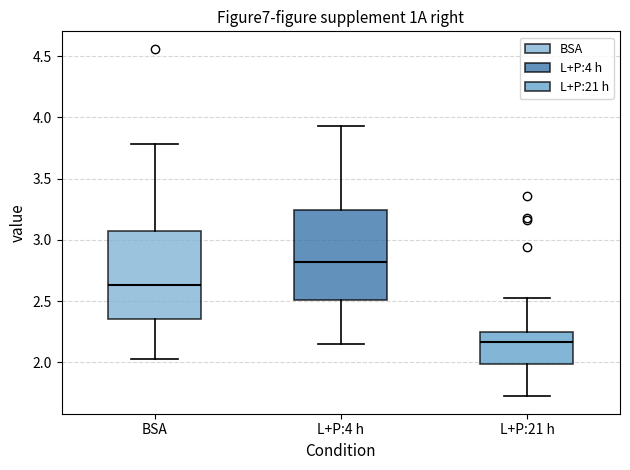

Reading left to right, transcribe this box plot: for each box, give where its median line is, the range the box spans, and where its two whiskers end, as read against the y-axis. The values are not printed on the chart, so give them approximately, as read against the axis.

BSA: median 2.65, box 2.35 to 3.05, whiskers 2.05 to 3.80
L+P:4 h: median 2.80, box 2.50 to 3.25, whiskers 2.15 to 3.95
L+P:21 h: median 2.15, box 2.00 to 2.25, whiskers 1.70 to 2.50